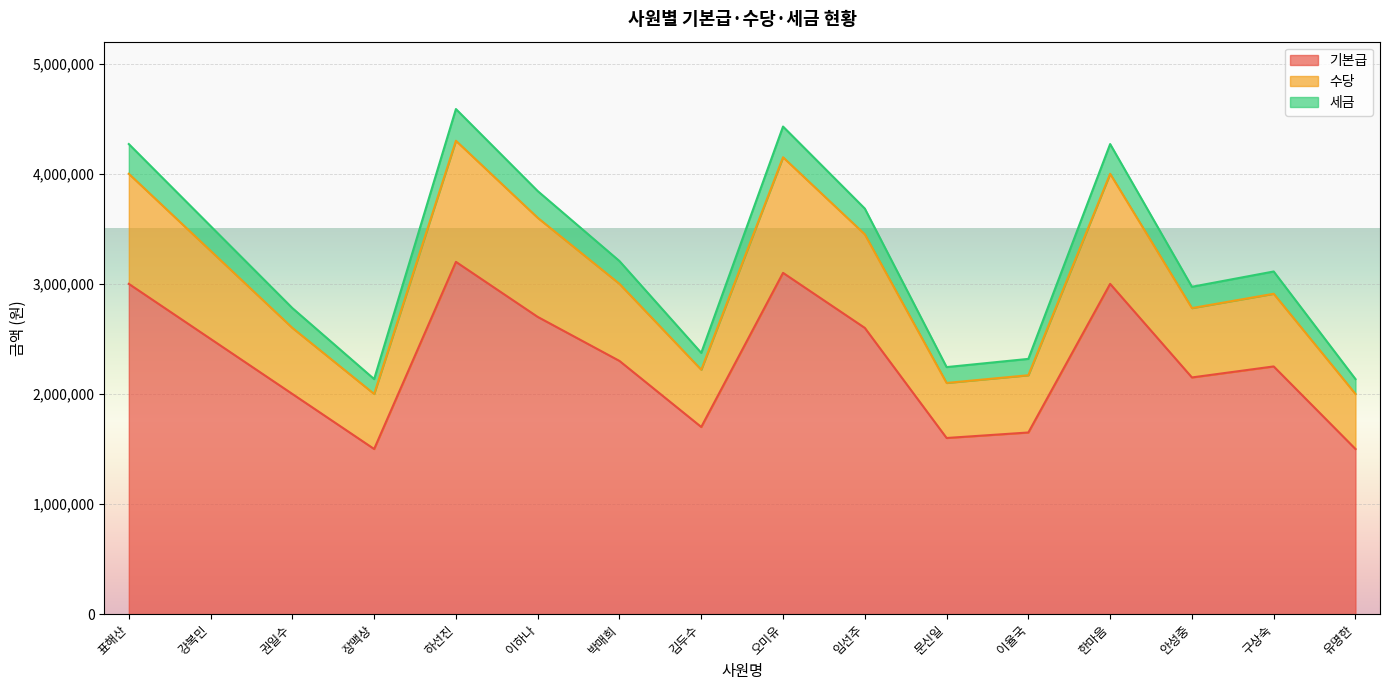

What position from the left is 오미유?

9